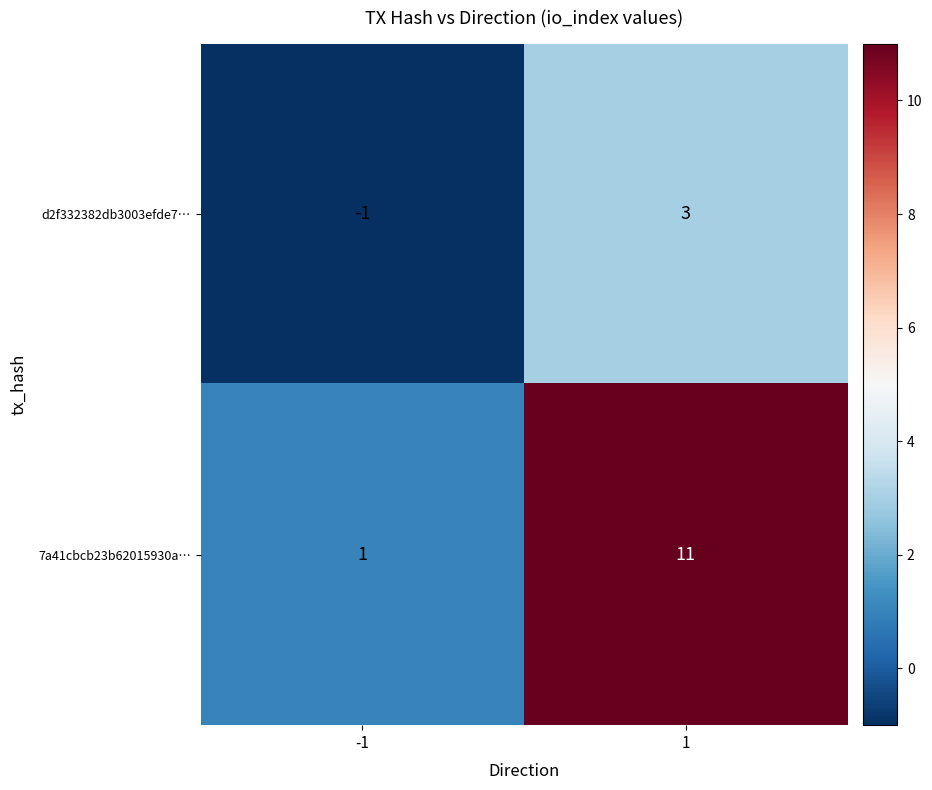

Is it true that d2f332382db3003efde7… equals 3 at 1?

True